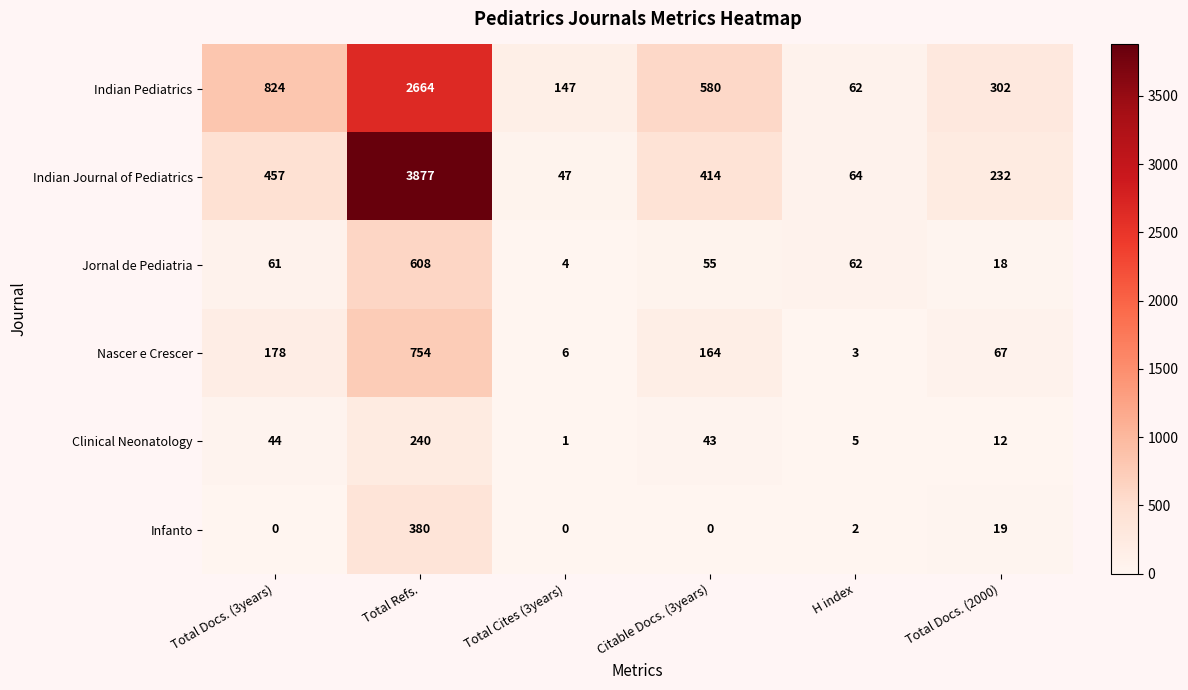

What is the total value across all series at H index?

198